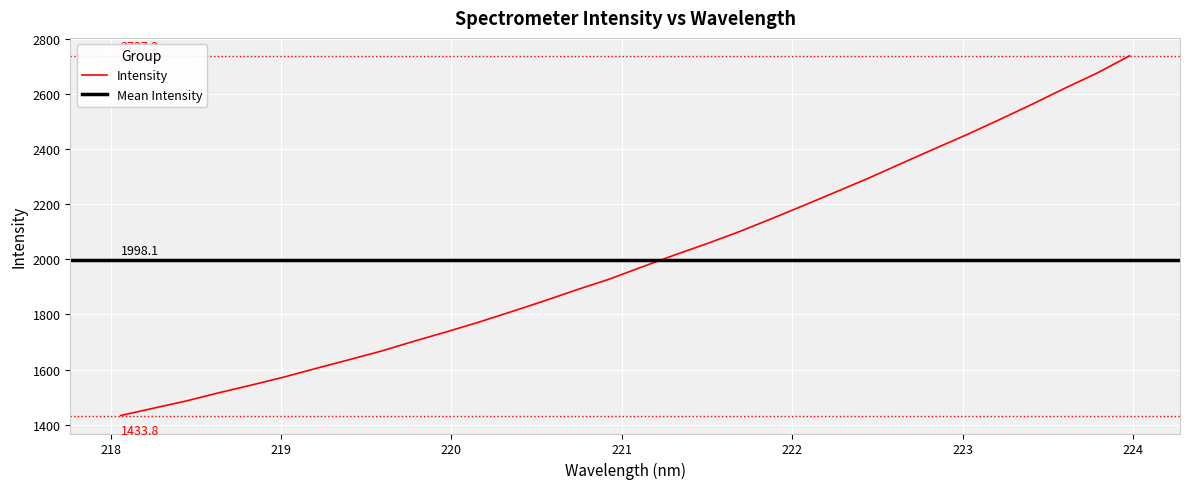

What is the difference between the maximum and minimum values?

1303.4